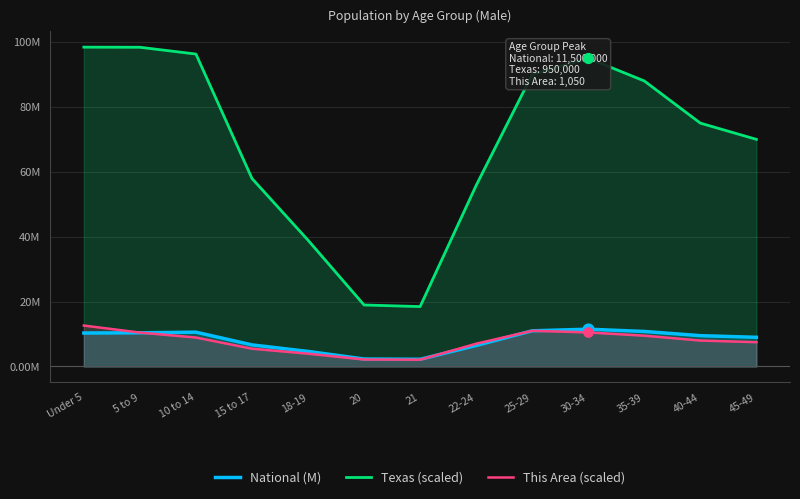

Which series reaches the minimum Y coordinate?

This Area (scaled)